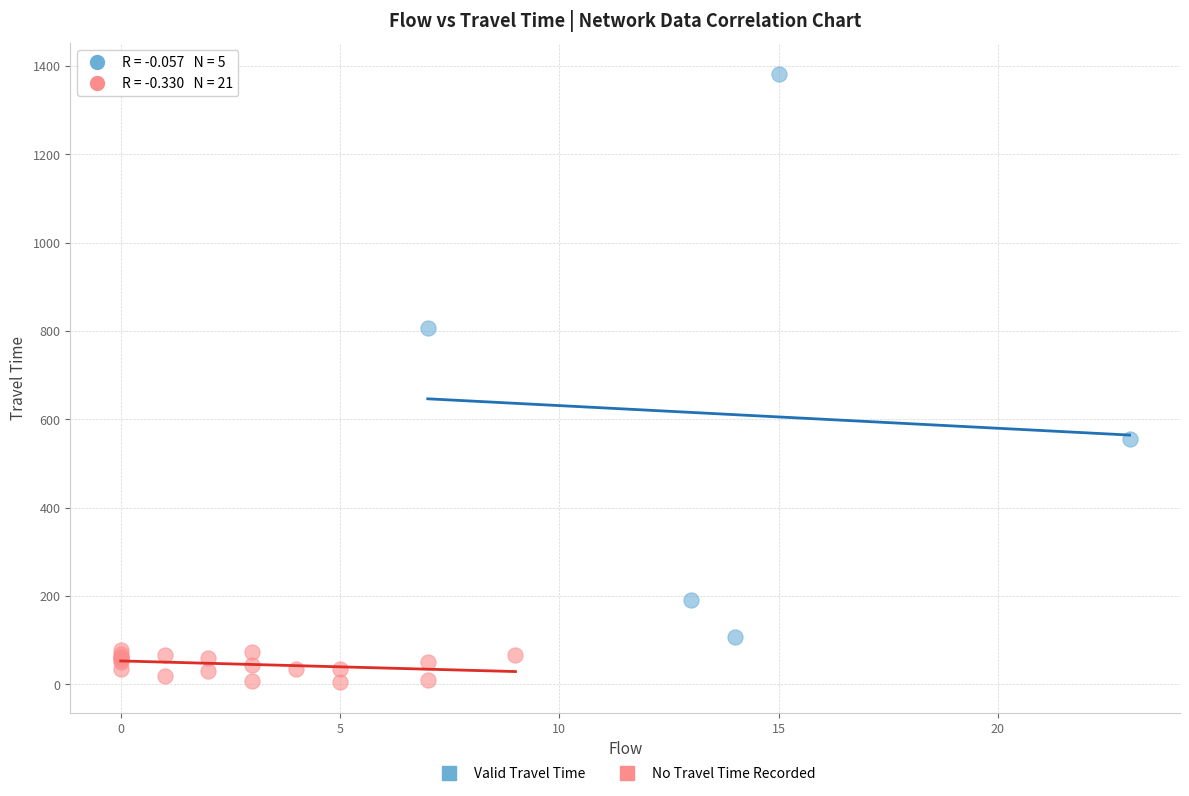

Which series contains the lowest Y value?

No Travel Time Recorded